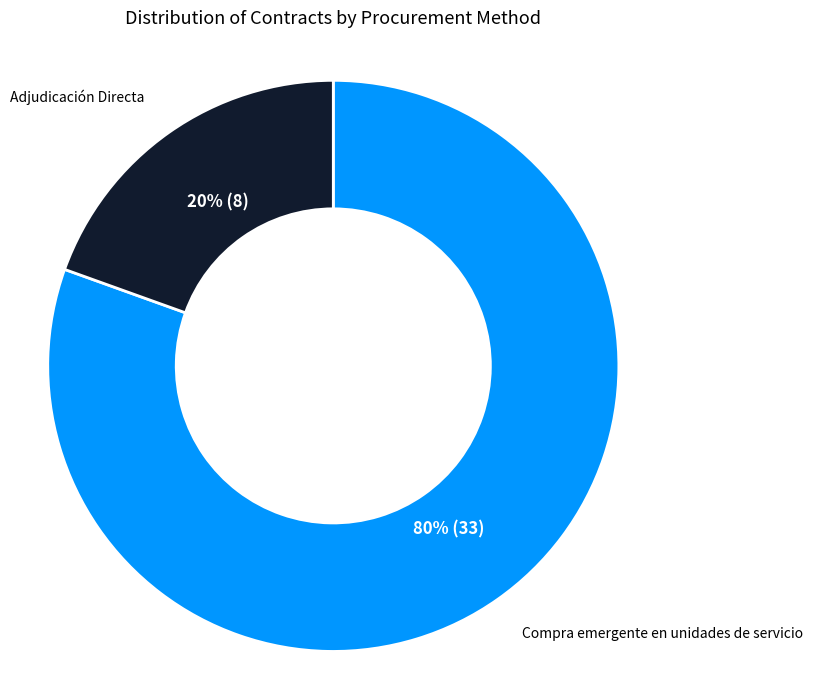

Is the sum of Compra emergente en unidades de servicio and Adjudicación Directa greater than half?

Yes